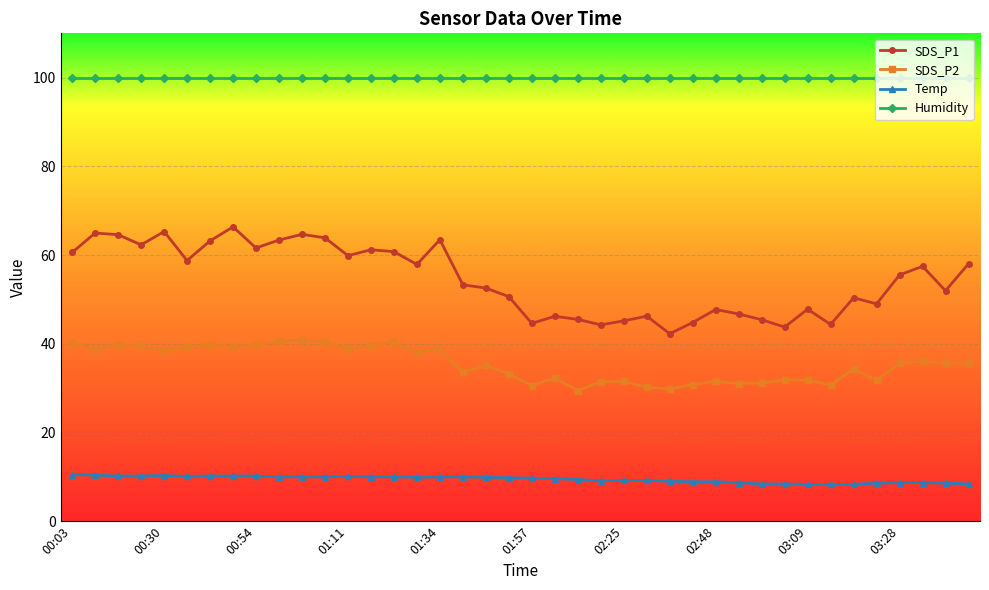

Which series has the largest total across all categories?

Humidity